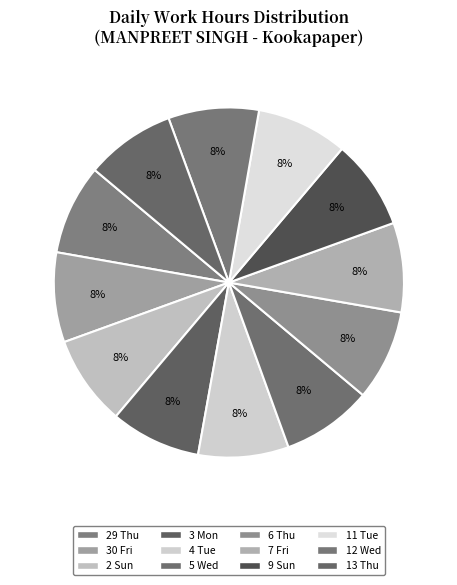

How many slices are in this pie chart?

12